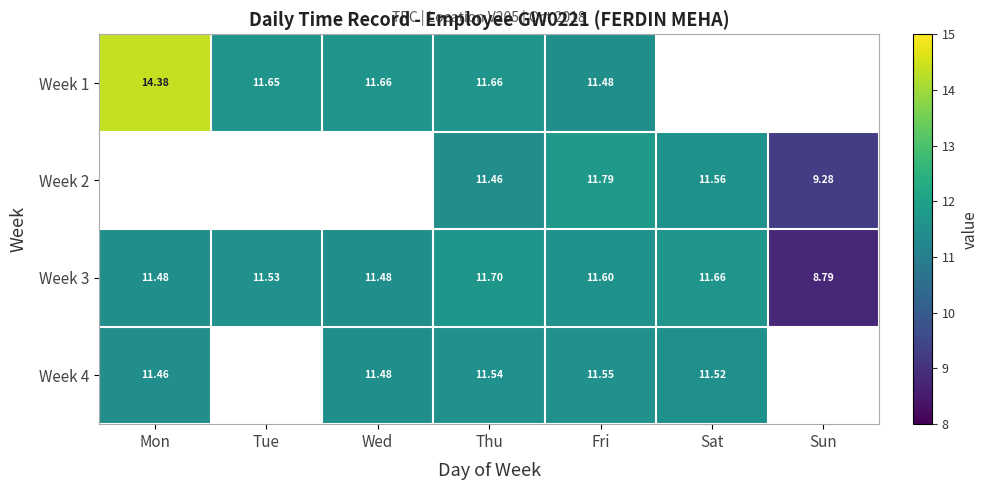

At which label does Week 3 reach its minimum?

Sun